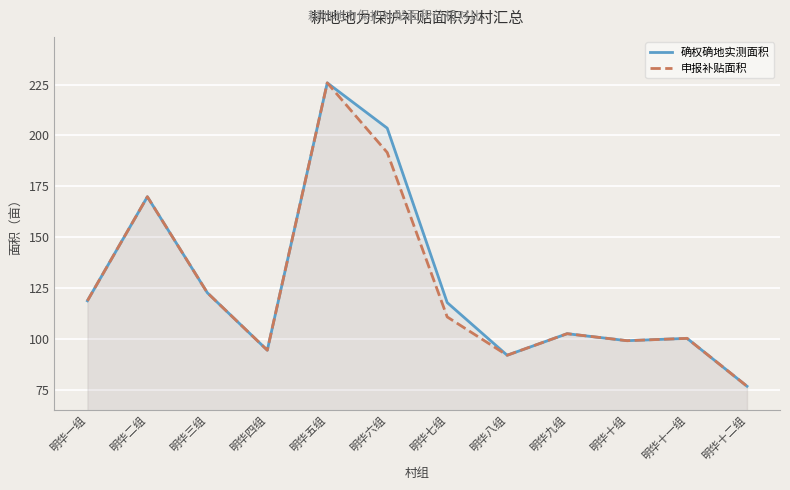

Where is the first local maximum for 确权确地实测面积?

明华二组